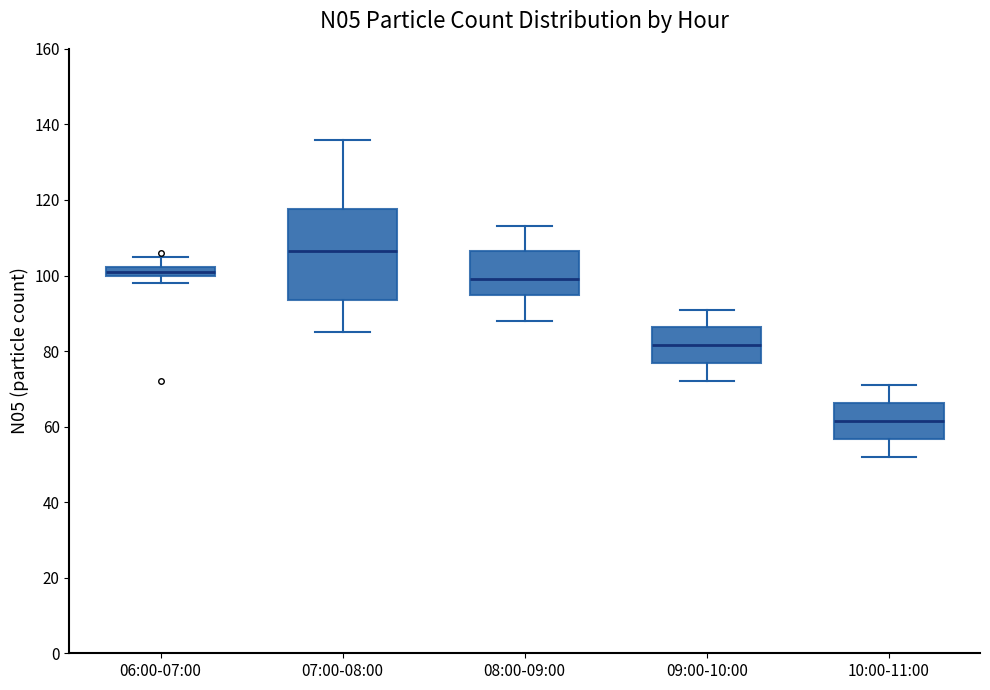

Which box's median line is the highest?

07:00-08:00